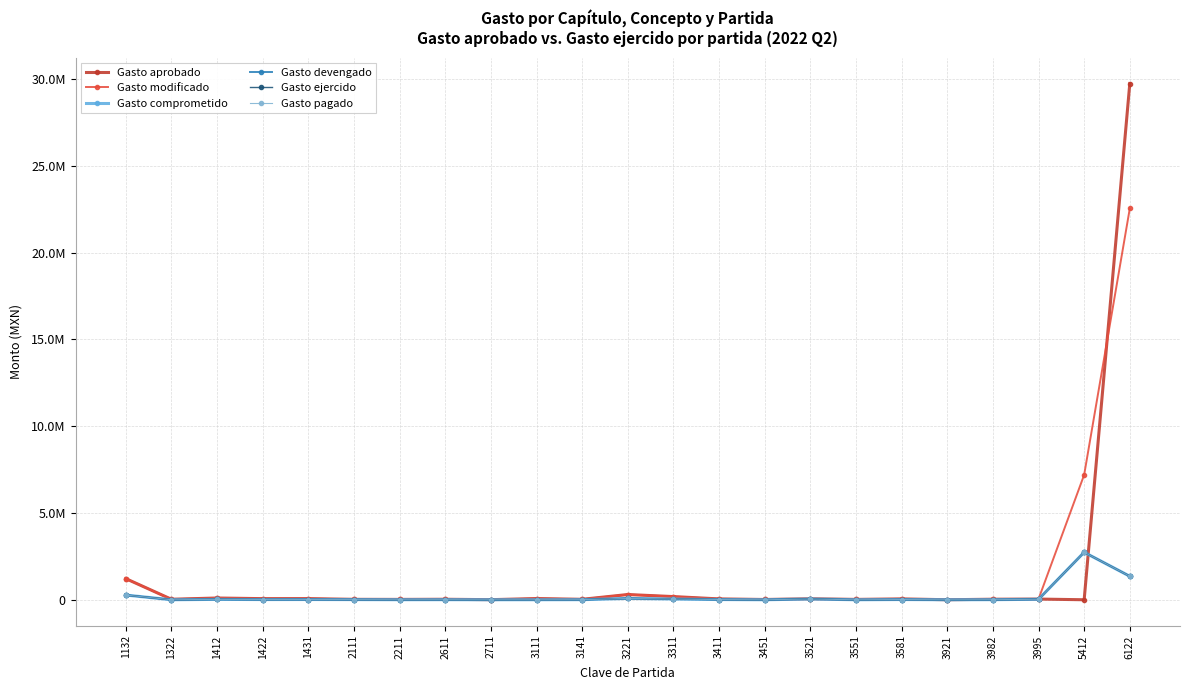

Does the chart have visible grid lines?

Yes